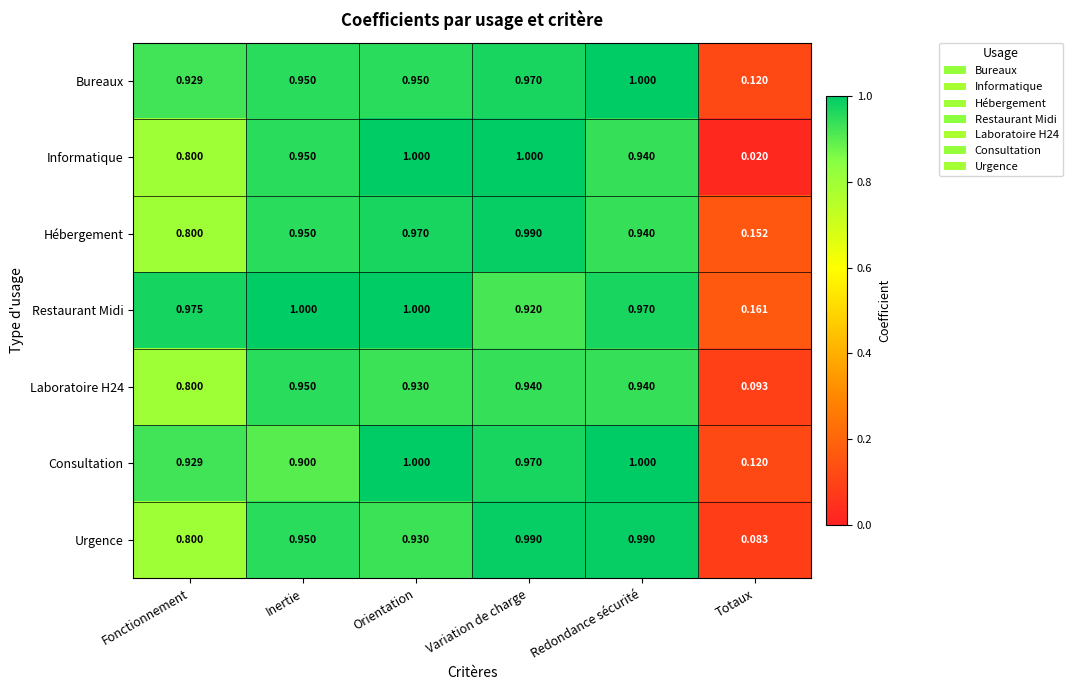

Which series has the largest total across all categories?

Restaurant Midi